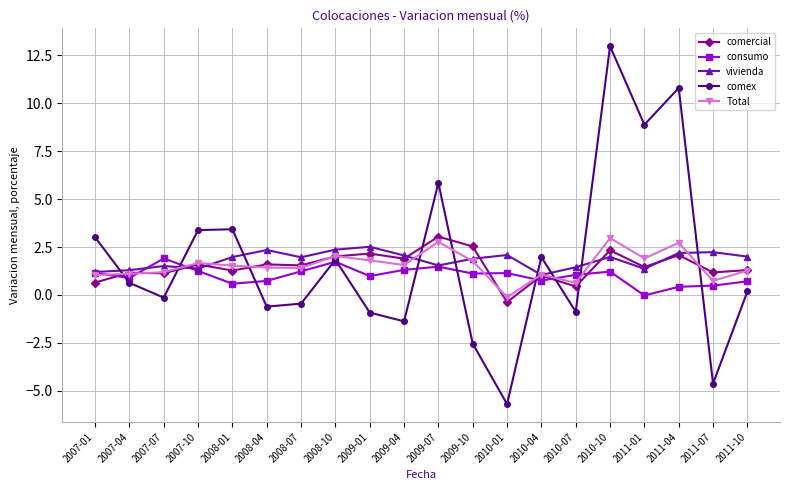

At which label does comercial first exceed 1?

2007-04